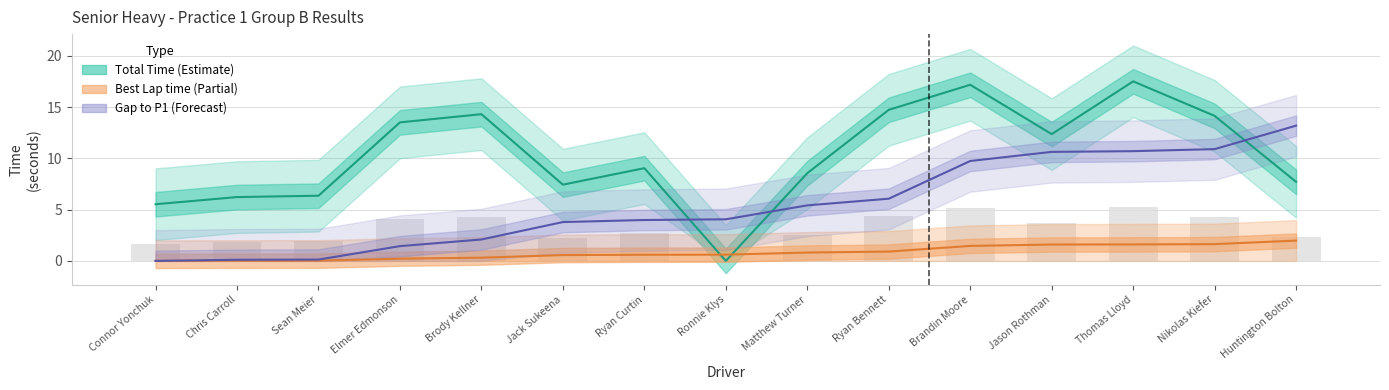

Reading left to right, what are all the values shown in this chart?

Total Time: Connor Yonchuk=5.5	Chris Carroll=6.2	Sean Meier=6.4	Elmer Edmonson=13.5	Brody Kellner=14.3	Jack Sukeena=7.4	Ryan Curtin=9.1	Ronnie Klys=0.0	Matthew Turner=8.6	Ryan Bennett=14.7	Brandin Moore=17.2	Jason Rothman=12.4	Thomas Lloyd=17.5	Nikolas Kiefer=14.2	Huntington Bolton=7.7
Best Lap time: Connor Yonchuk=0.0	Chris Carroll=0.0	Sean Meier=0.0	Elmer Edmonson=0.2	Brody Kellner=0.3	Jack Sukeena=0.6	Ryan Curtin=0.6	Ronnie Klys=0.6	Matthew Turner=0.8	Ryan Bennett=0.9	Brandin Moore=1.5	Jason Rothman=1.6	Thomas Lloyd=1.6	Nikolas Kiefer=1.6	Huntington Bolton=2.0
Gap to P1: Connor Yonchuk=0.0	Chris Carroll=0.1	Sean Meier=0.1	Elmer Edmonson=1.4	Brody Kellner=2.1	Jack Sukeena=3.8	Ryan Curtin=4.0	Ronnie Klys=4.1	Matthew Turner=5.4	Ryan Bennett=6.1	Brandin Moore=9.8	Jason Rothman=10.6	Thomas Lloyd=10.7	Nikolas Kiefer=10.9	Huntington Bolton=13.2